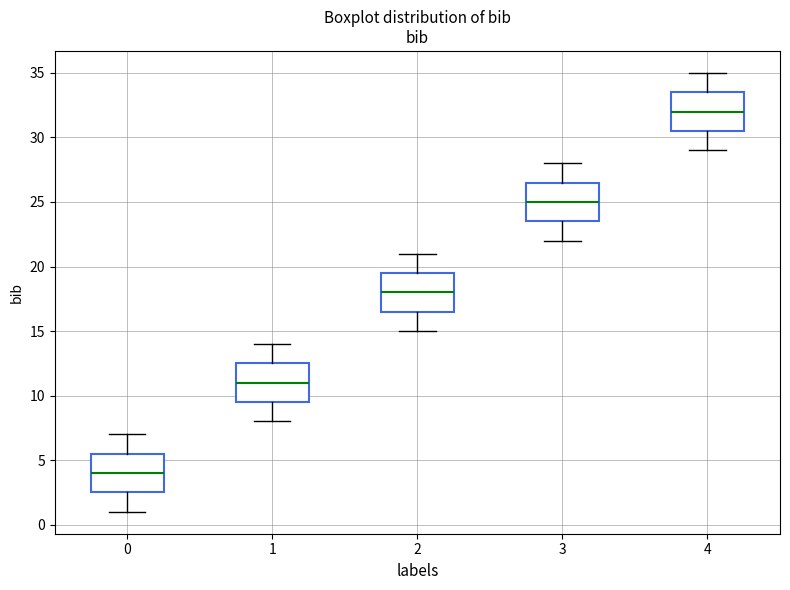

Reading left to right, read every box against the y-axis: the position of its median line, the range the box covers, and the ends of its whiskers. The values are not printed on the chart, so give them approximately, as read against the axis.

0: median 4.0, box 2.5 to 5.5, whiskers 1.0 to 7.0
1: median 11.0, box 9.5 to 12.5, whiskers 8.0 to 14.0
2: median 18.0, box 16.5 to 19.5, whiskers 15.0 to 21.0
3: median 25.0, box 23.5 to 26.5, whiskers 22.0 to 28.0
4: median 32.0, box 30.5 to 33.5, whiskers 29.0 to 35.0